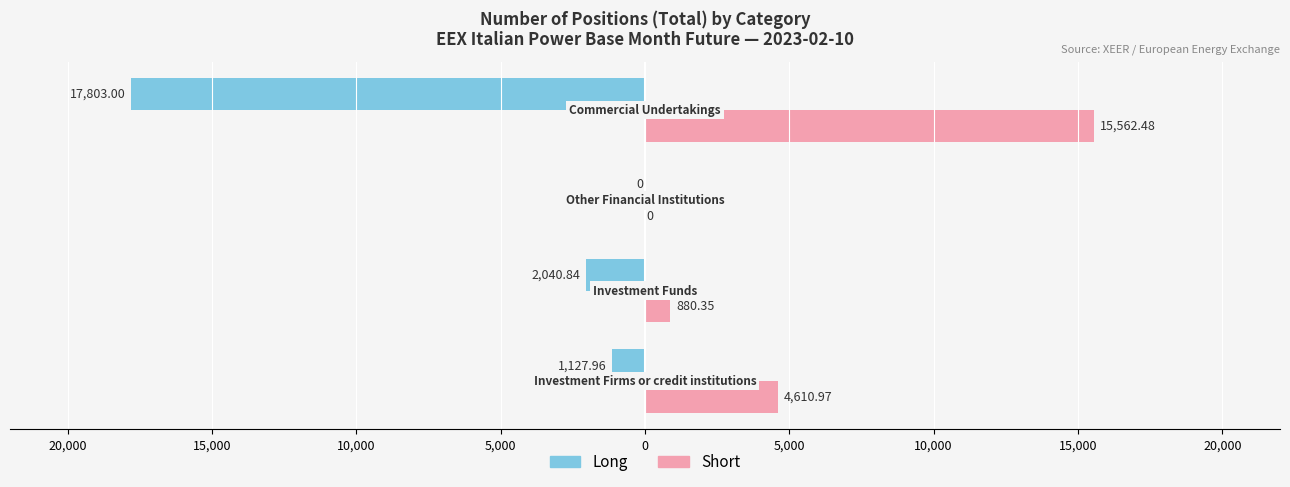

How many bars are there in each group?

2